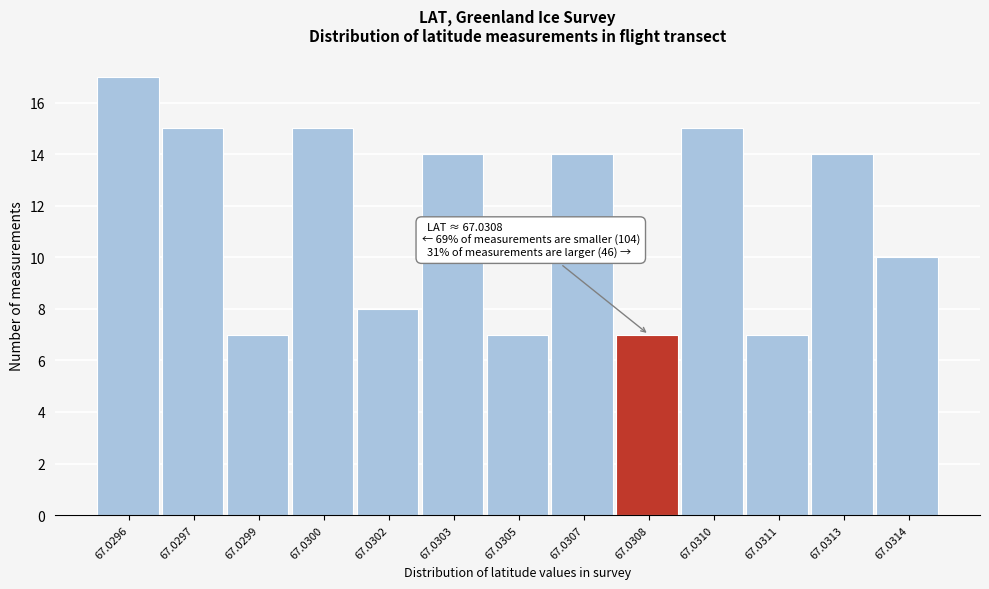

Reading left to right, list all the values displayed in this chart.

67.0296=17	67.0297=15	67.0299=7	67.0300=15	67.0302=8	67.0303=14	67.0305=7	67.0307=14	67.0308=7	67.0310=15	67.0311=7	67.0313=14	67.0314=10